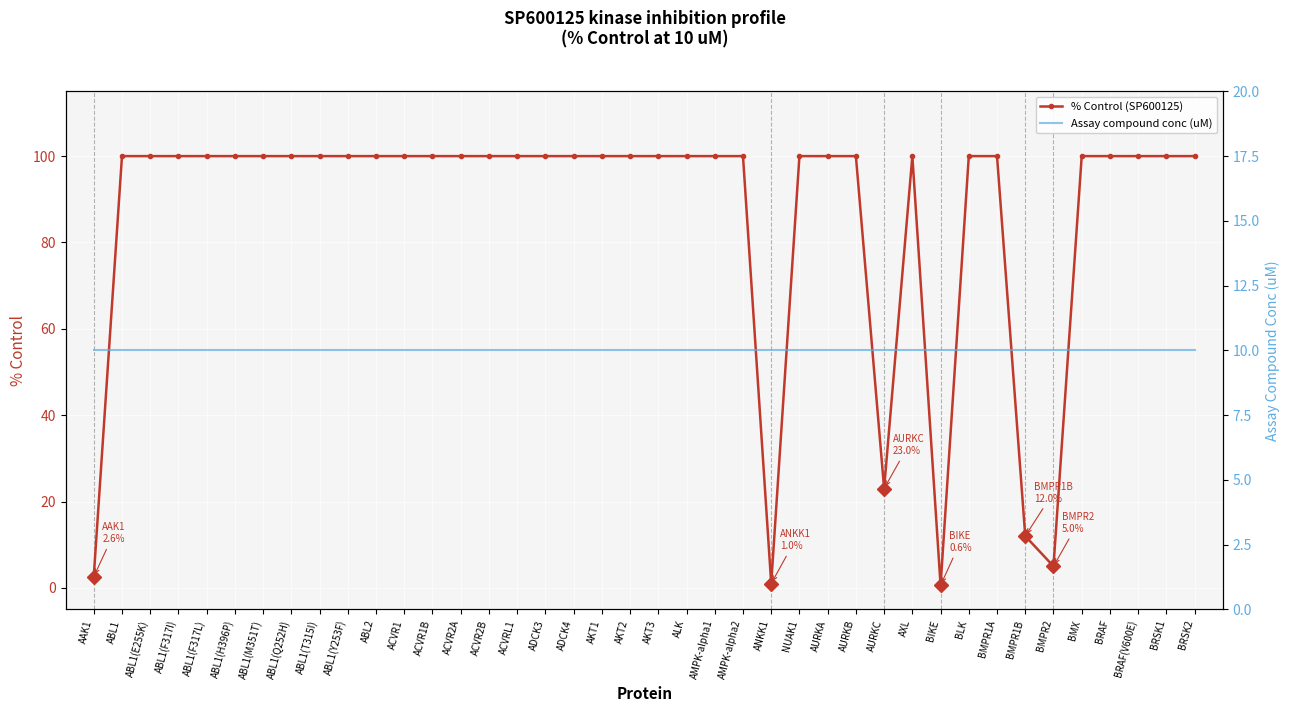

True or false: % Control (SP600125) and Assay compound conc (uM) cross at least once.

True